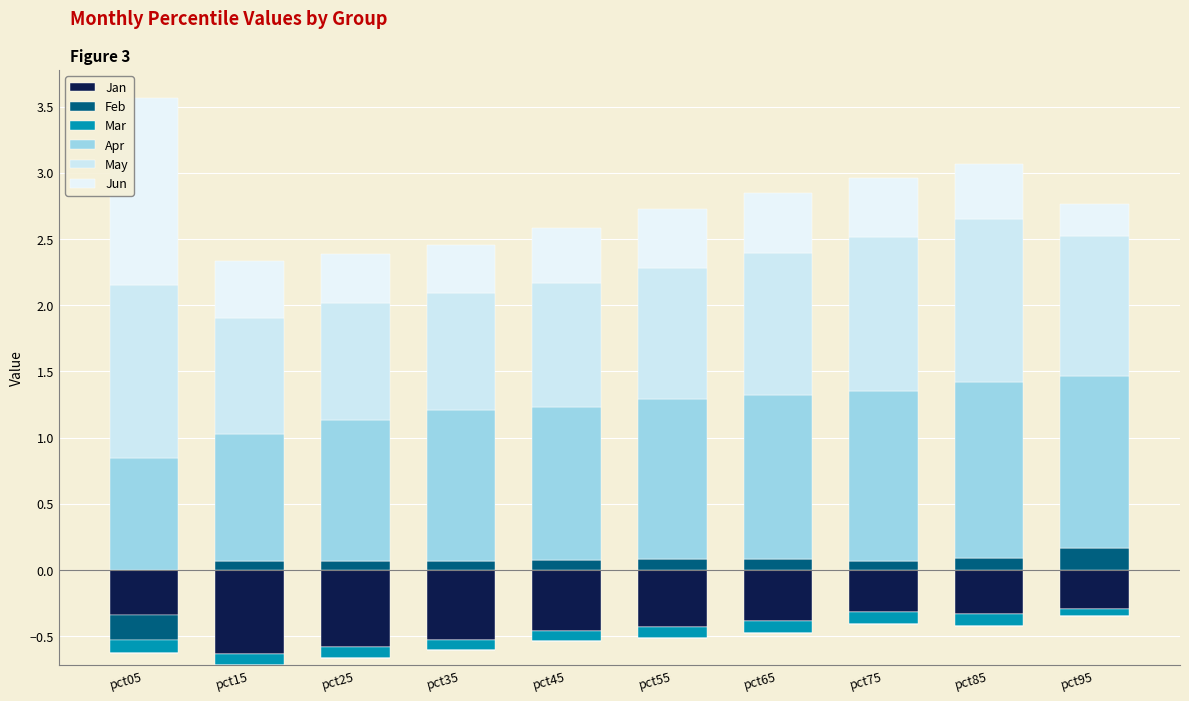

What is the sum of the Feb values at pct25 and pct85?

0.2